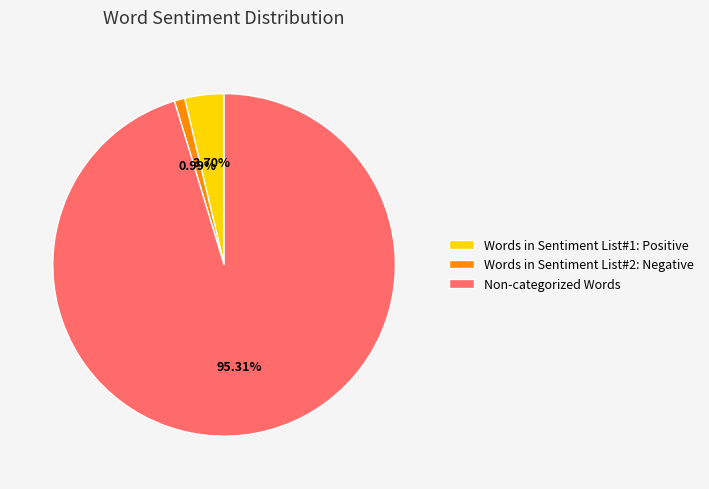

To the nearest percent, what is the difference between the largest and smallest slice percentages?

94%